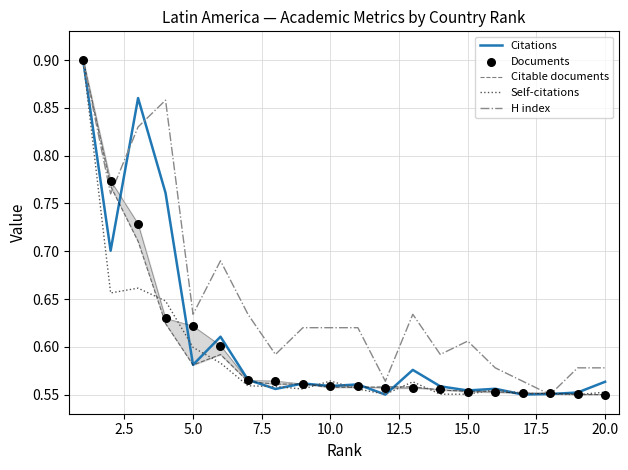

Which series has the widest spread of Y values?

Citations